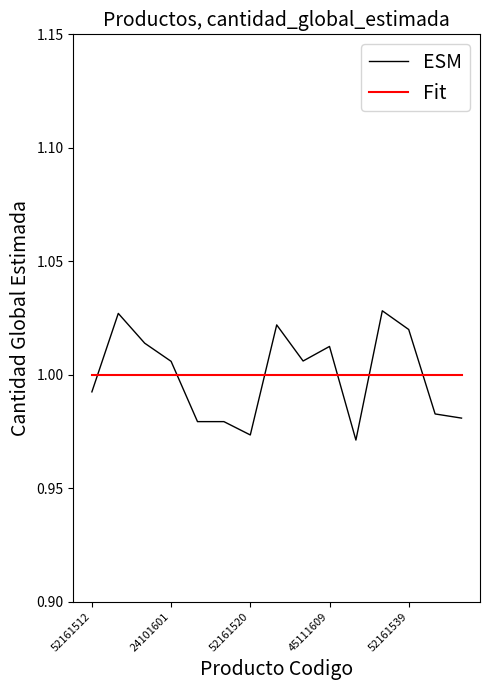

Which series has the largest range (max minus min)?

ESM